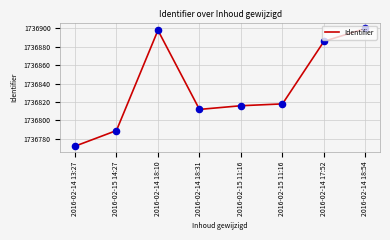

Approximately how many times larger is the value at 2016-02-14 18:54 compared to 2016-02-15 14:27?

1.0